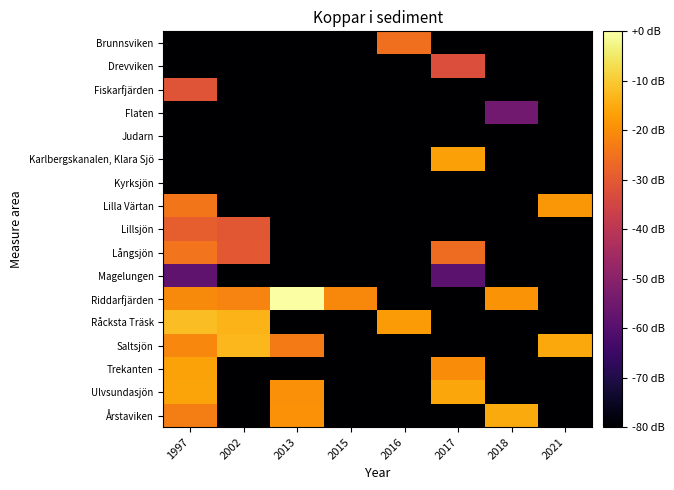

What is the total value across all series at 2013?

-1102.1